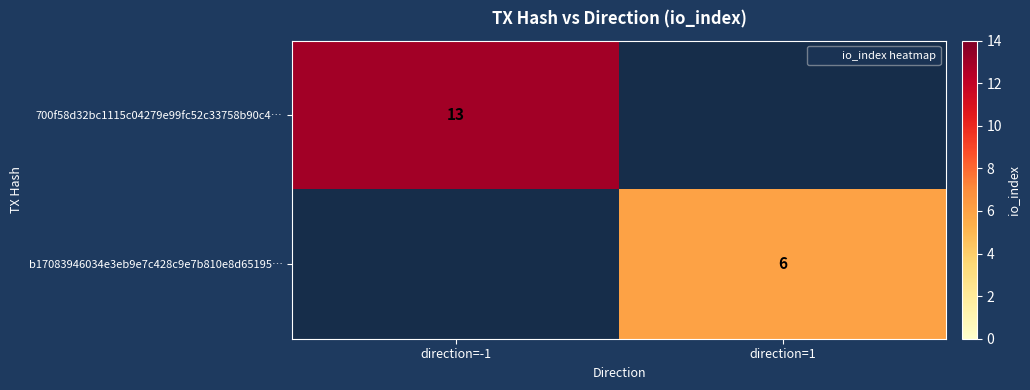

Where is b17083946034e3eb9e7c428c9e7b810e8d65195… nearest to the value 3?

direction=-1